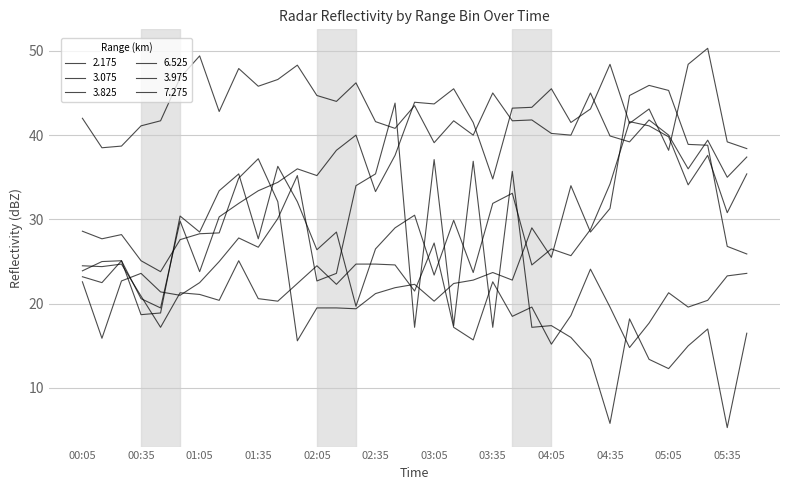

How many interior local valleys does the 3.075 series have?

12